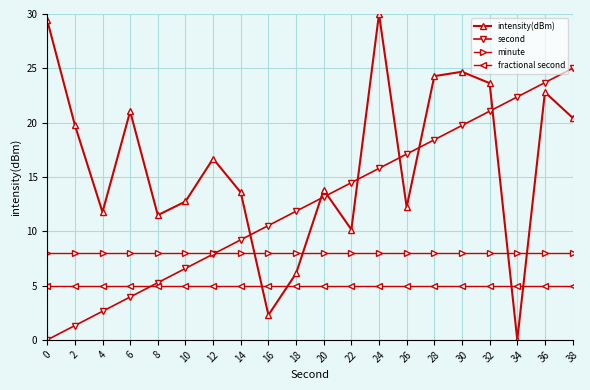

True or false: second has a value of 5.5 at 6.

False